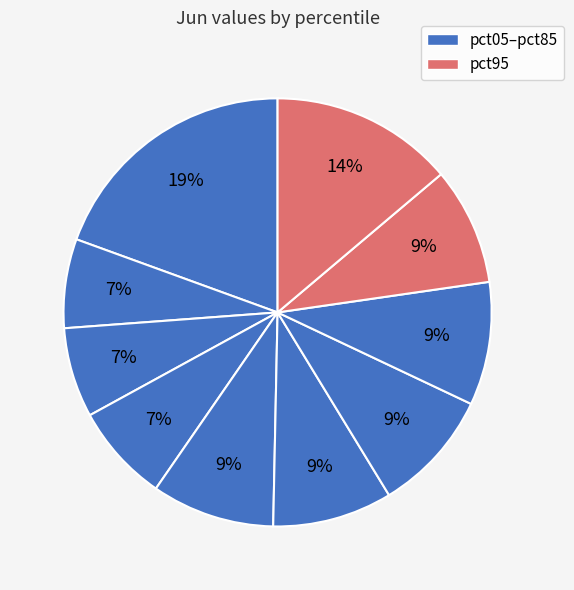

Count the number of slices in the pie.

10